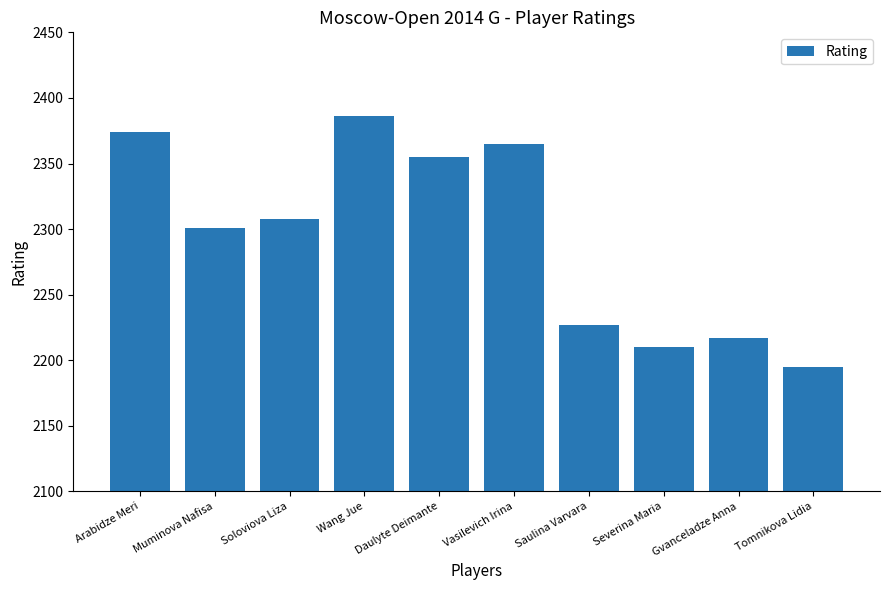

List the labels in order of value, largest first.

Wang Jue, Arabidze Meri, Vasilevich Irina, Daulyte Deimante, Soloviova Liza, Muminova Nafisa, Saulina Varvara, Gvanceladze Anna, Severina Maria, Tomnikova Lidia